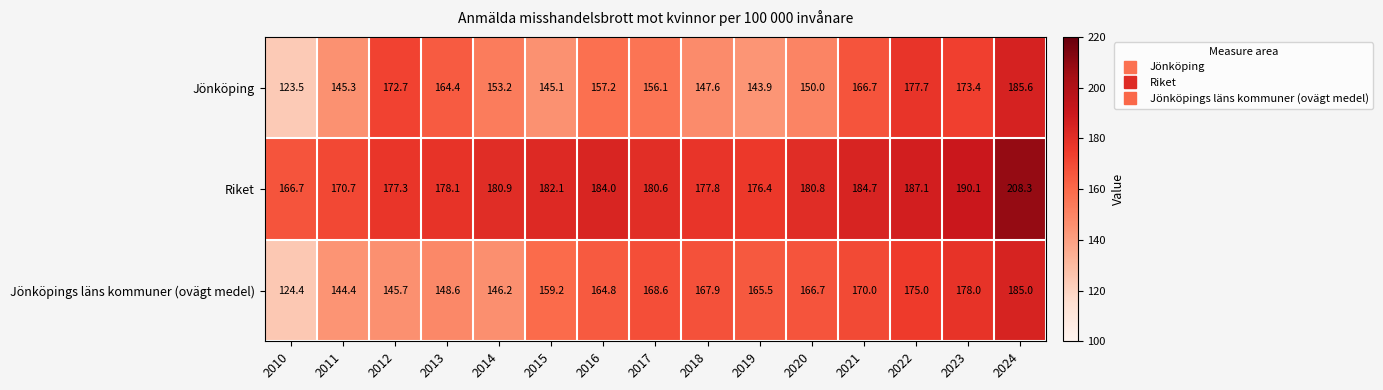

True or false: Jönköping has a value of 63.1 at 2012.

False